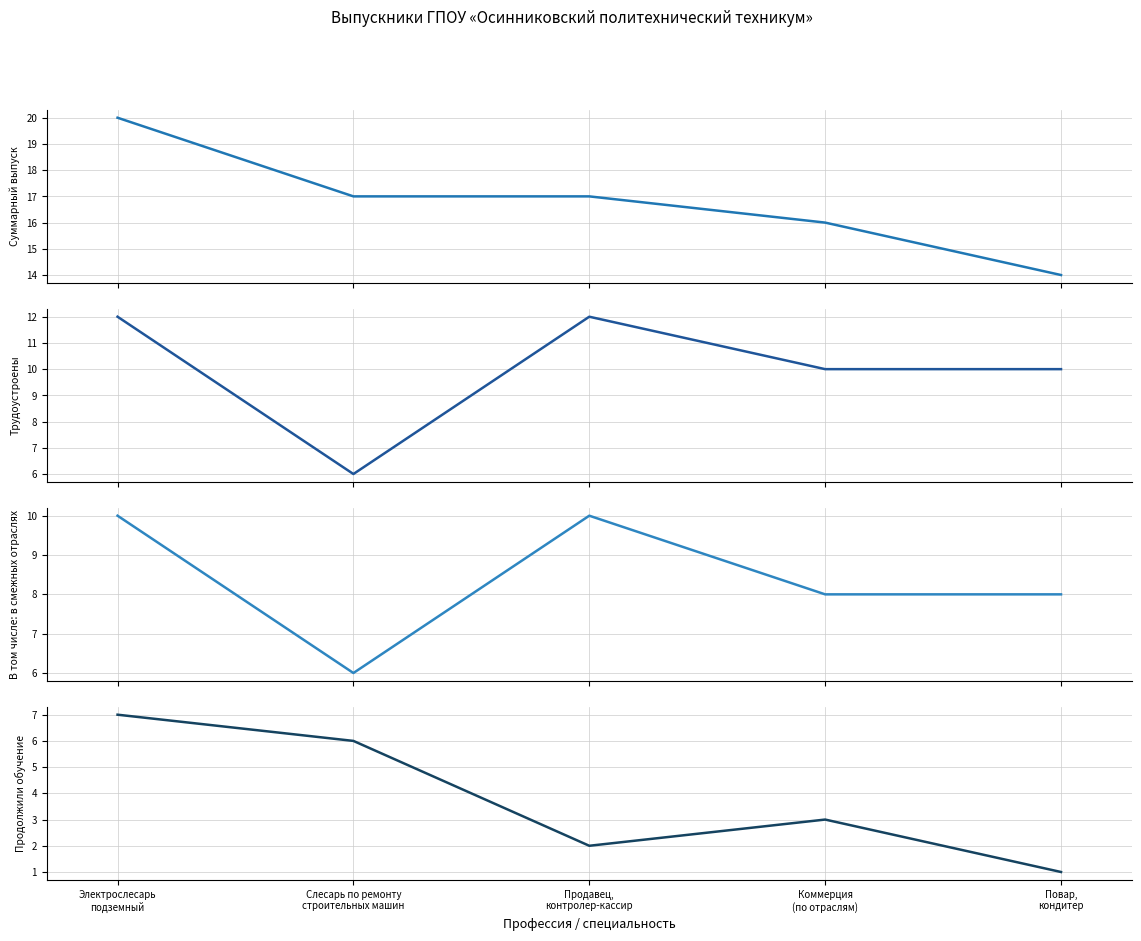

What is the average value of the Суммарный выпуск series?

17